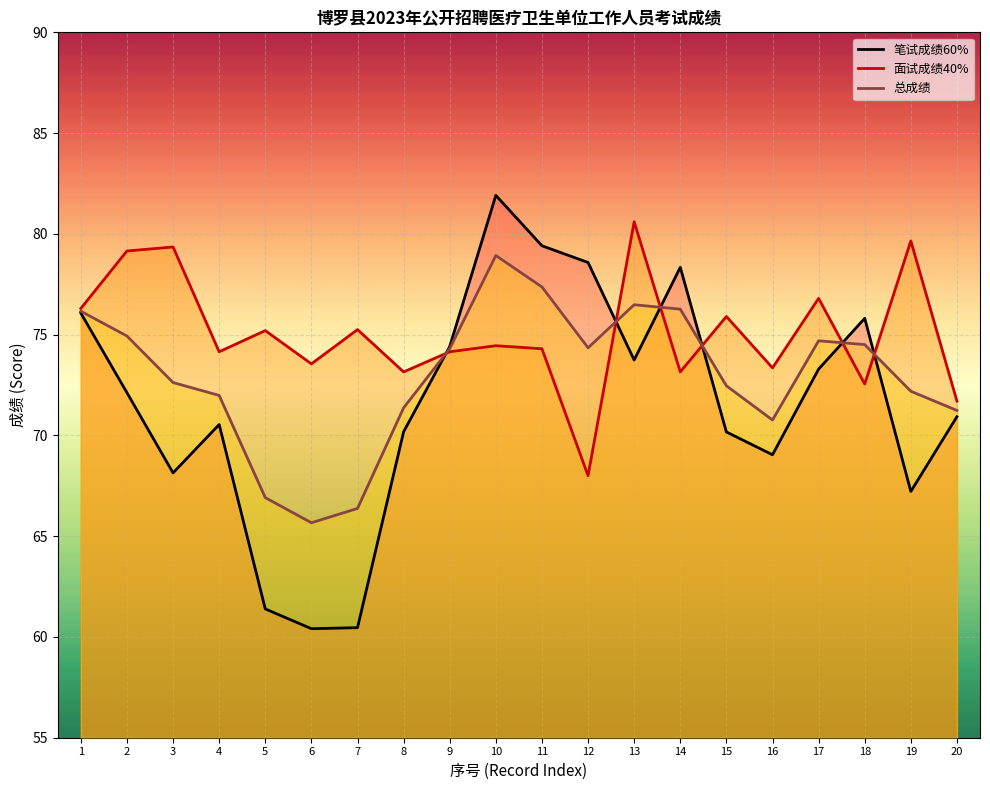

The value of 总成绩 at 14 is 76.3. True or false?

True